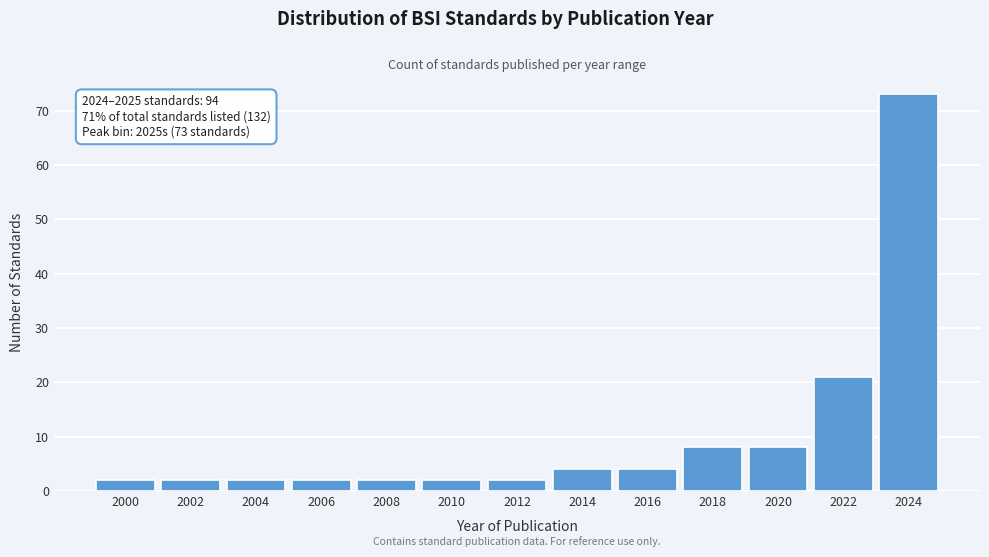

Reading left to right, extract all data points from this chart.

2000=2	2002=2	2004=2	2006=2	2008=2	2010=2	2012=2	2014=4	2016=4	2018=8	2020=8	2022=21	2024=73